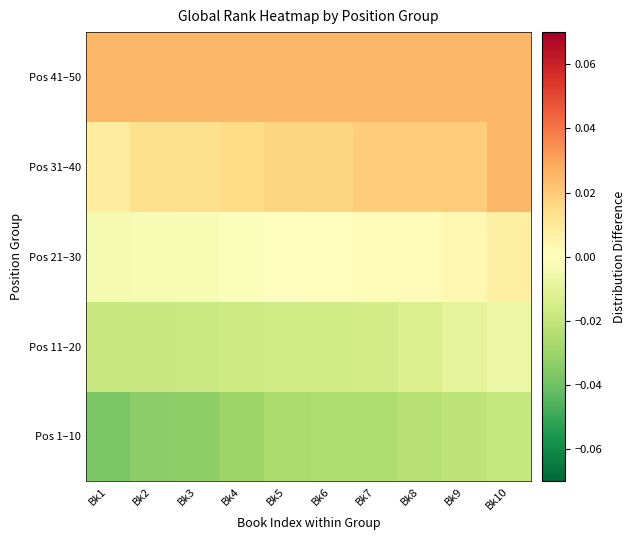

List the series in order of their peak value, lowest first.

Pos 1–10, Pos 11–20, Pos 21–30, Pos 31–40, Pos 41–50